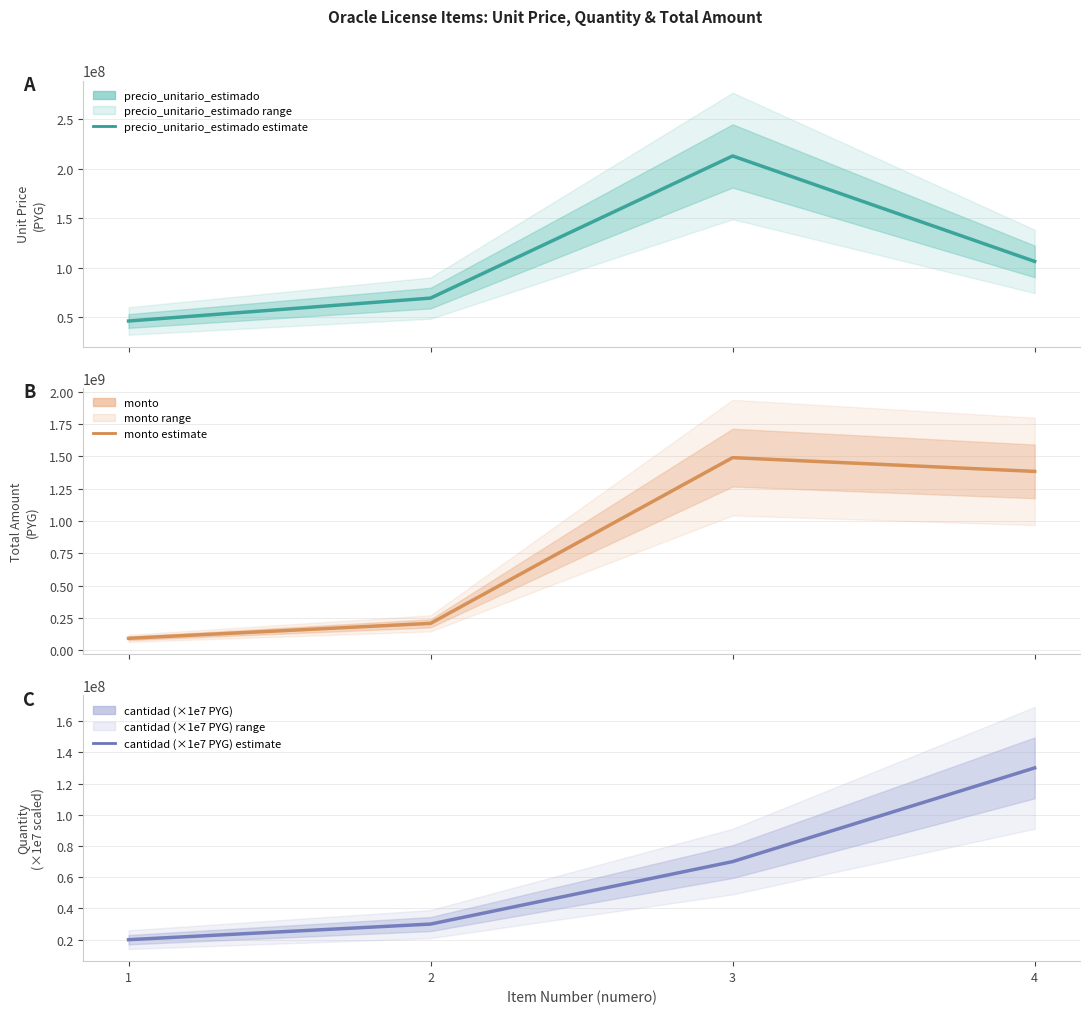

Rank the series by their maximum value, from lowest to highest.

cantidad (×1e7 PYG) (est.), precio_unitario_estimado (est.), monto (est.)